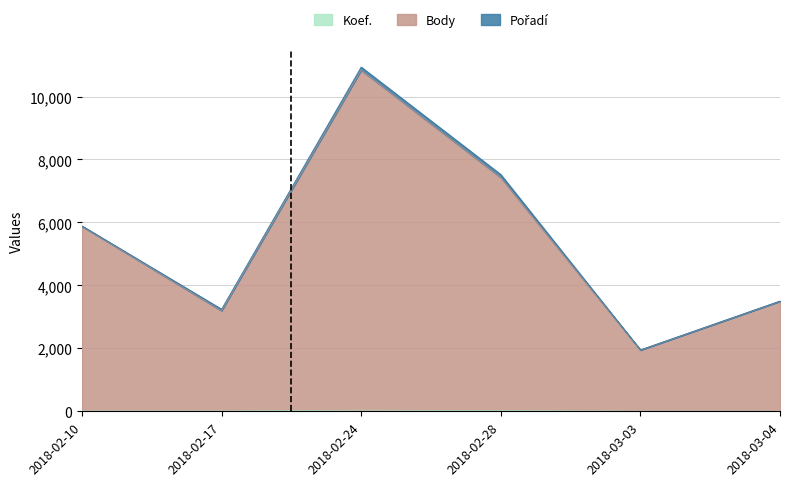

What is the minimum value shown in the chart?

7